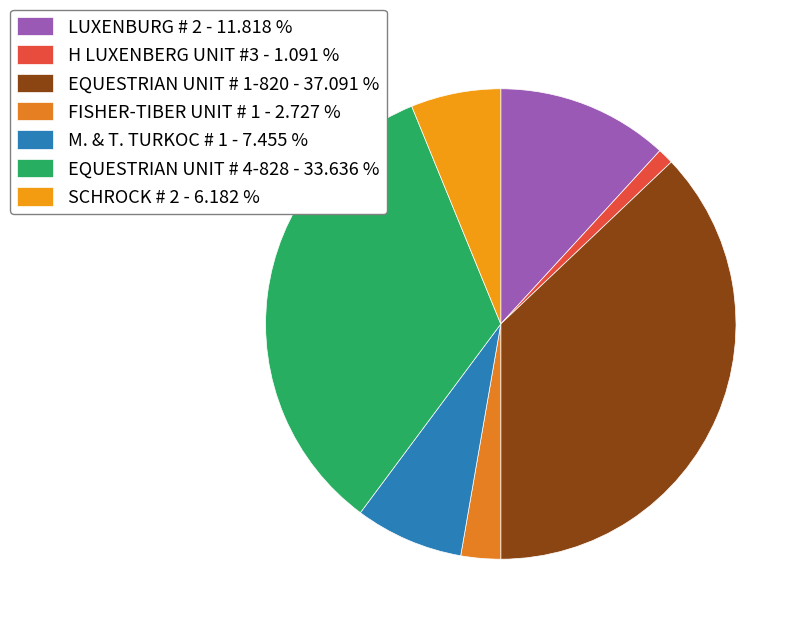

What portion of the pie excludes LUXENBURG # 2?

88.2%